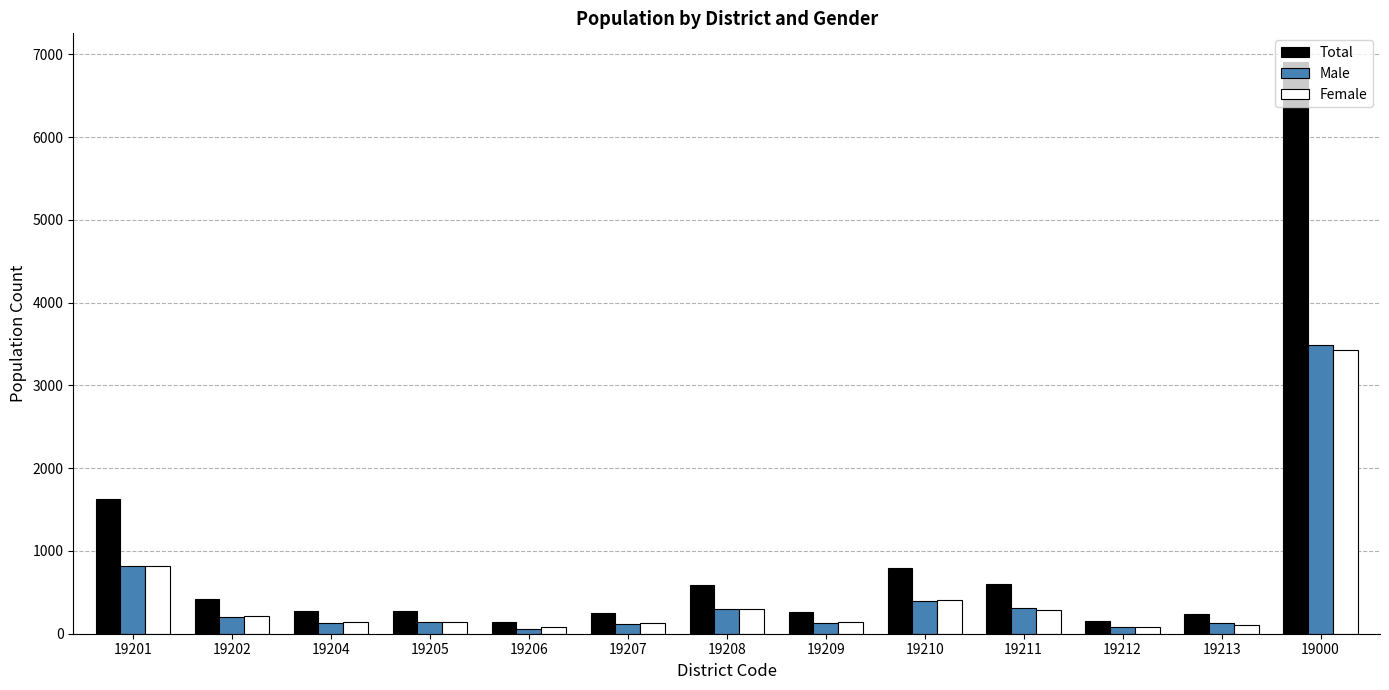

What is the spread (max minus min) of values at 19000?

3485